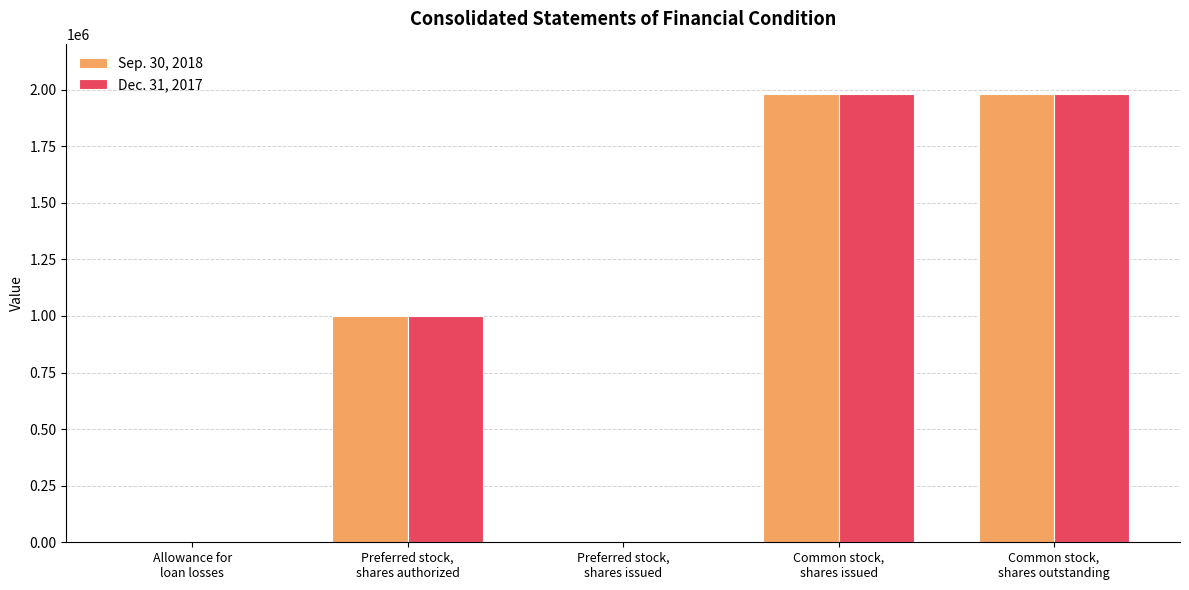

What is the maximum value shown in the chart?

1978923